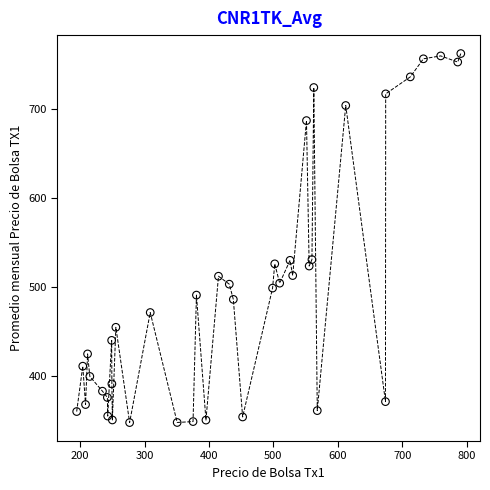

What is the range of X values (max minus min)?

596.2